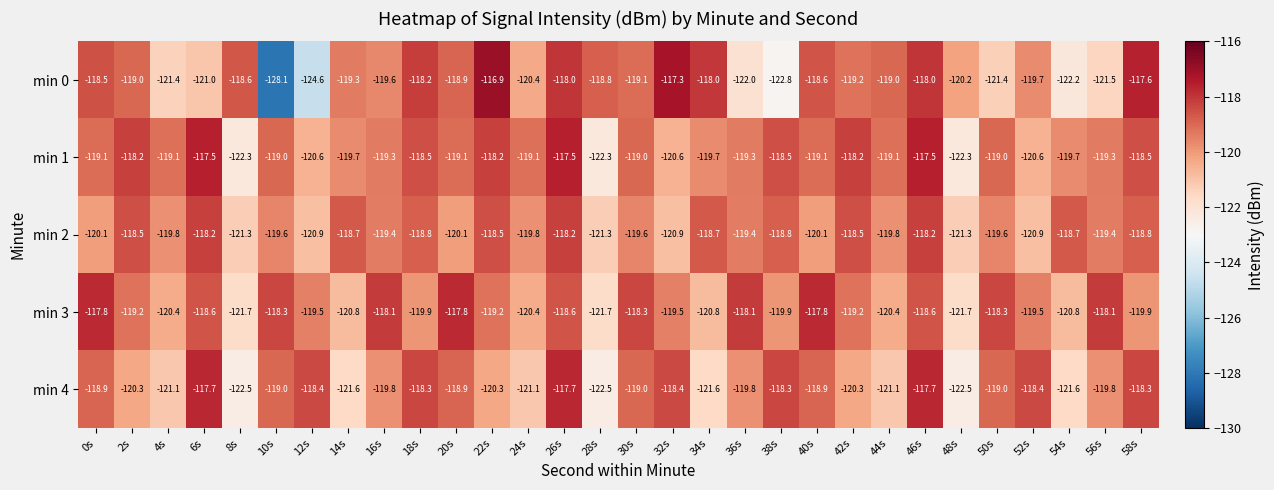

What is the total value across all series at 0s?

-594.4